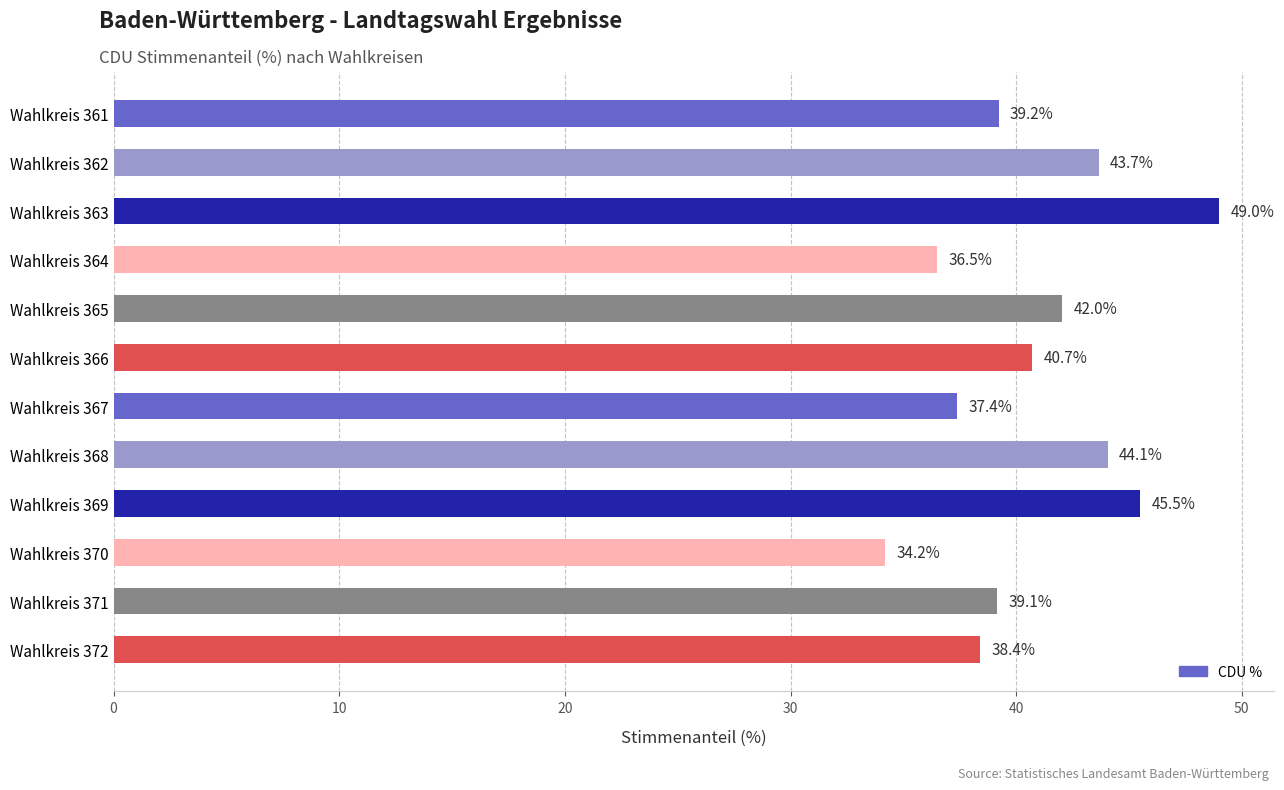

The value at Wahlkreis 365 is 42.0. True or false?

True